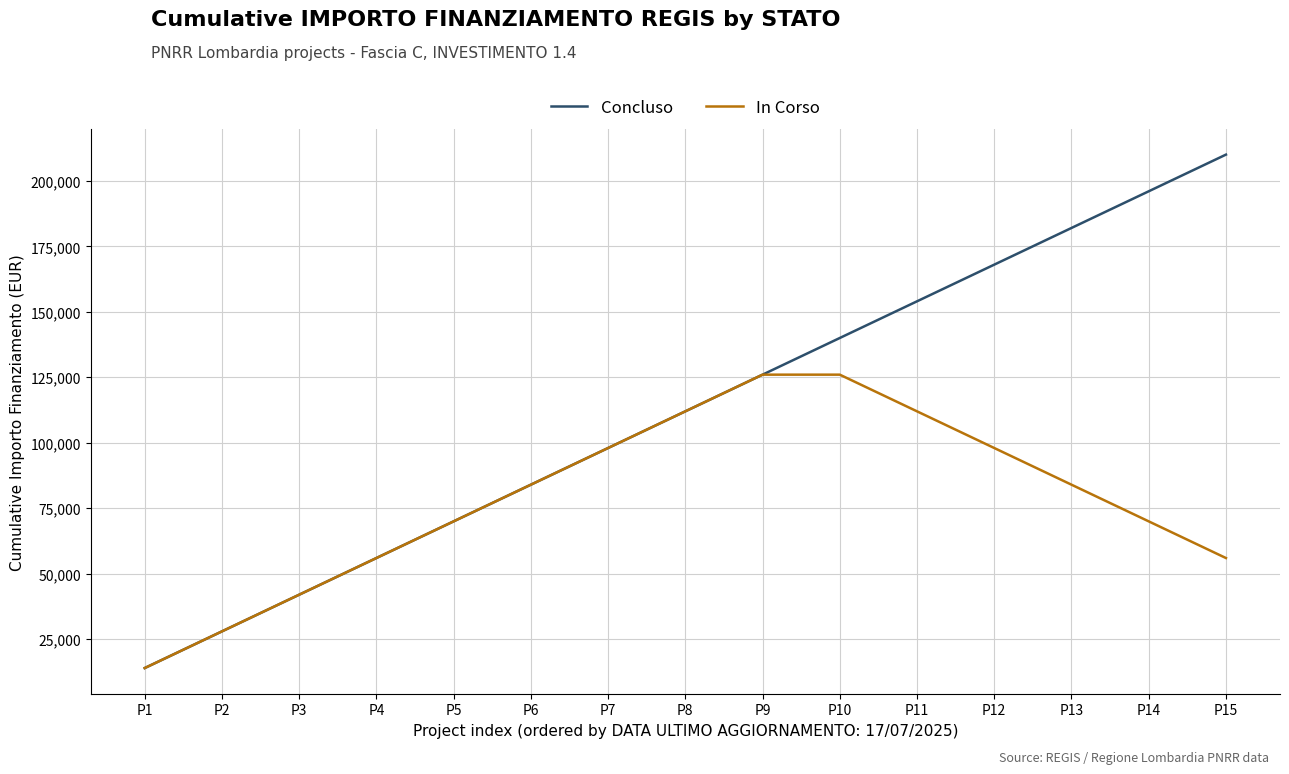

How many lines are shown in the chart?

2